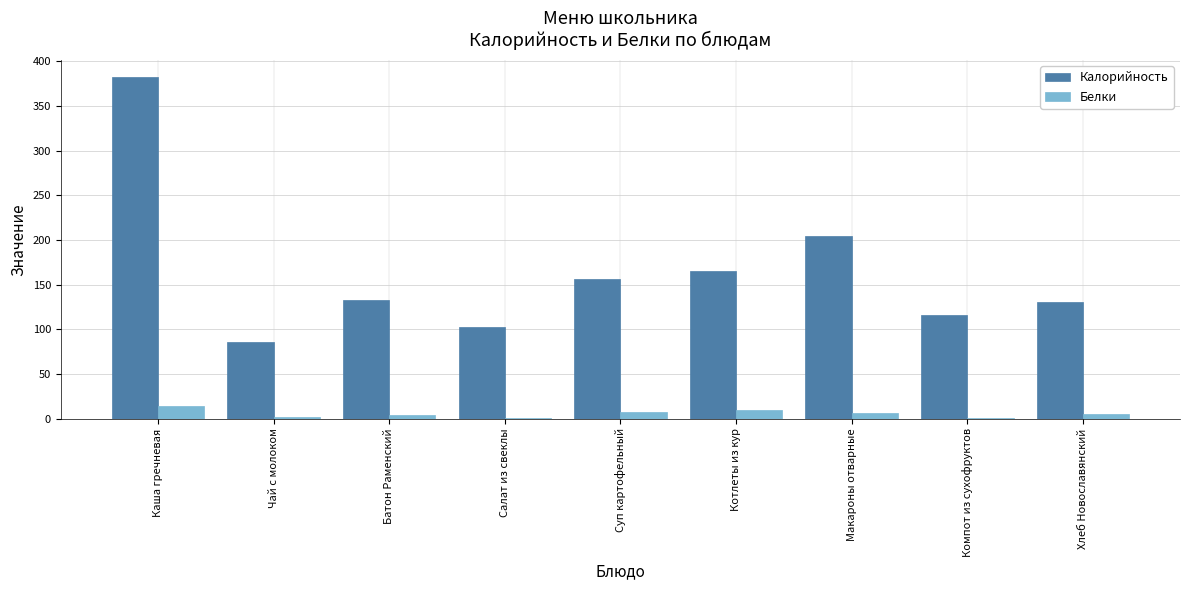

What is the total value across all series at Салат из свеклы?

103.8